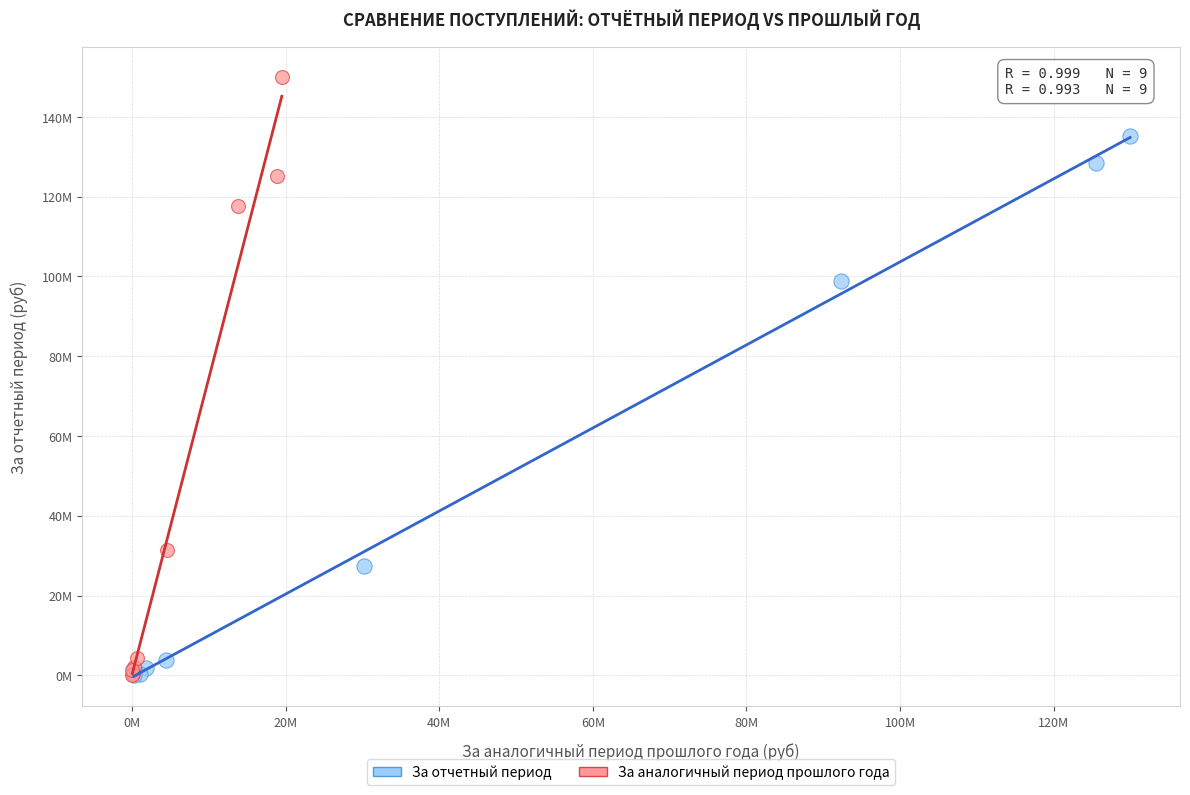

Which series has the largest Y range (max minus min)?

За аналогичный период прошлого года